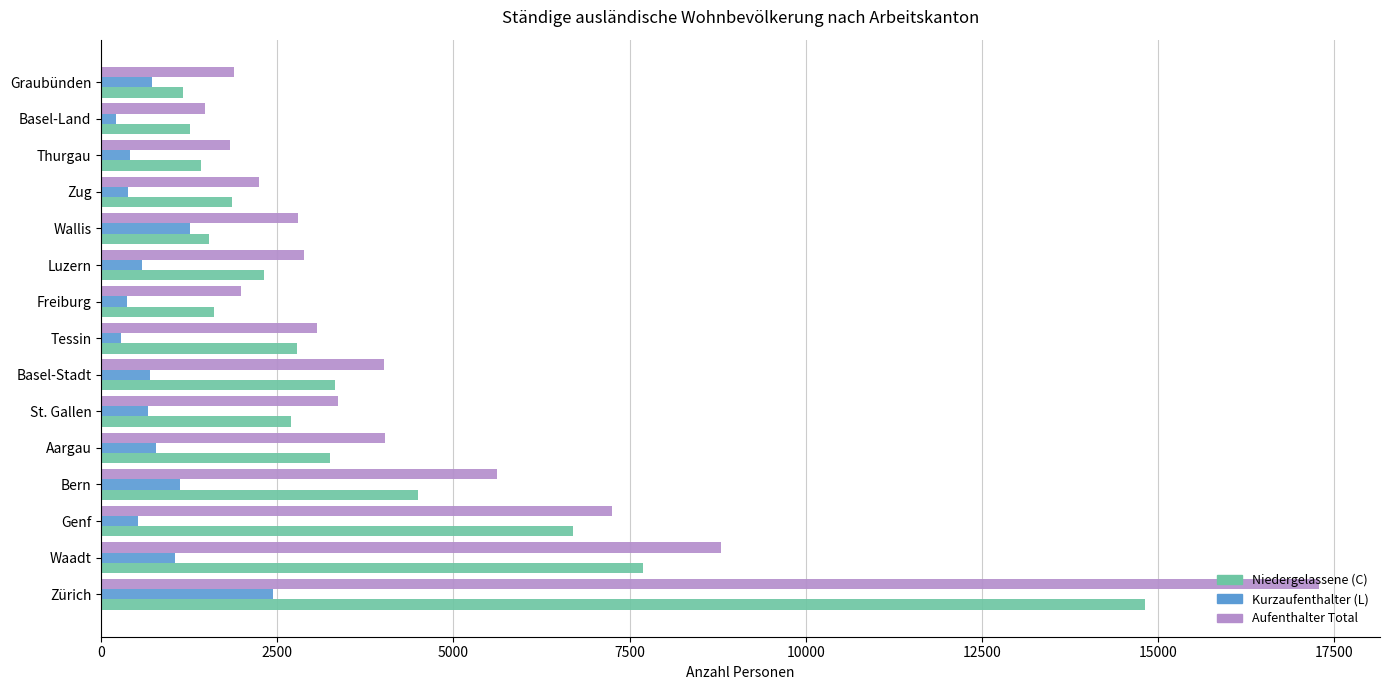

Is the value of Niedergelassene (C) at Basel-Land greater than the value of Kurzaufenthalter (L) at Thurgau?

Yes